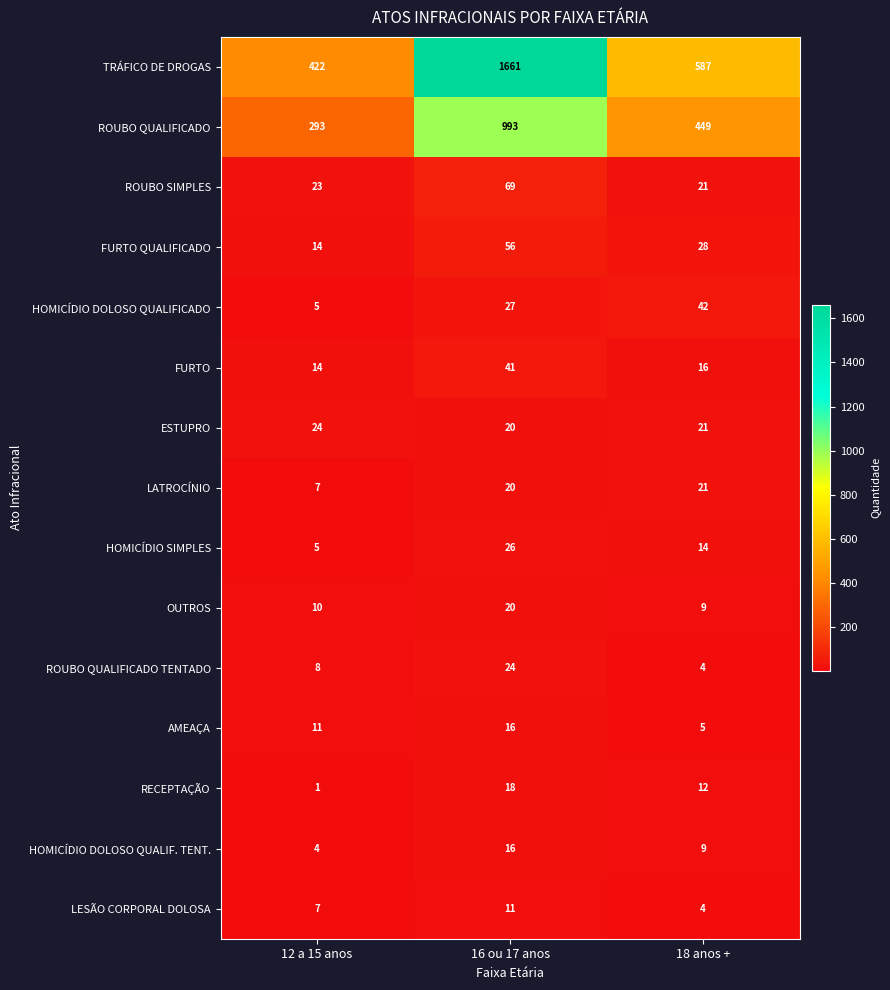

What is the average value of the HOMICÍDIO SIMPLES series?

15